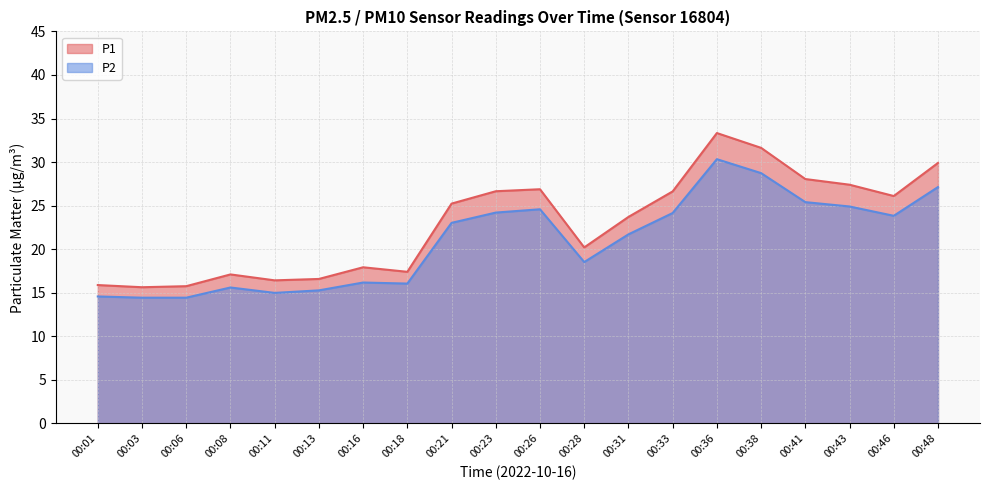

True or false: P1 has more than 1 interior local peaks.

True